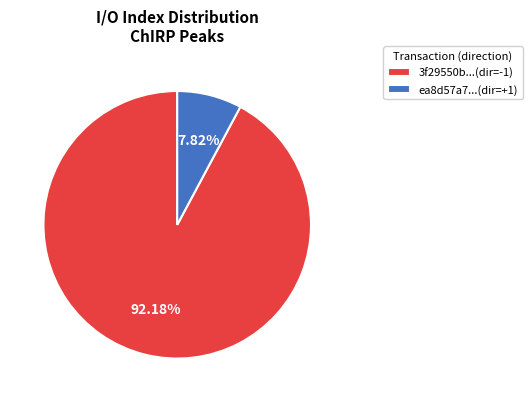

Count the number of slices in the pie.

2